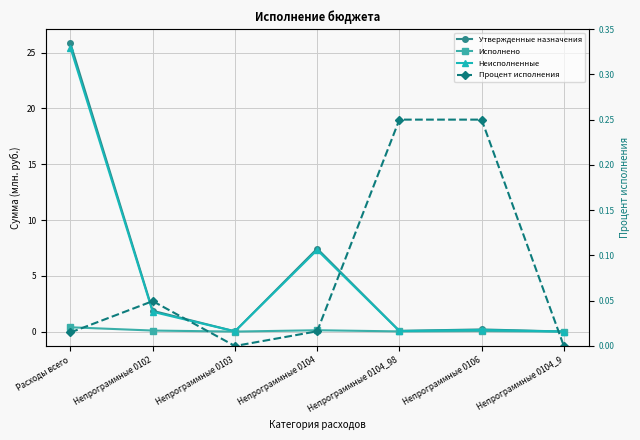

What position from the left is Непрограммные 0104?

4